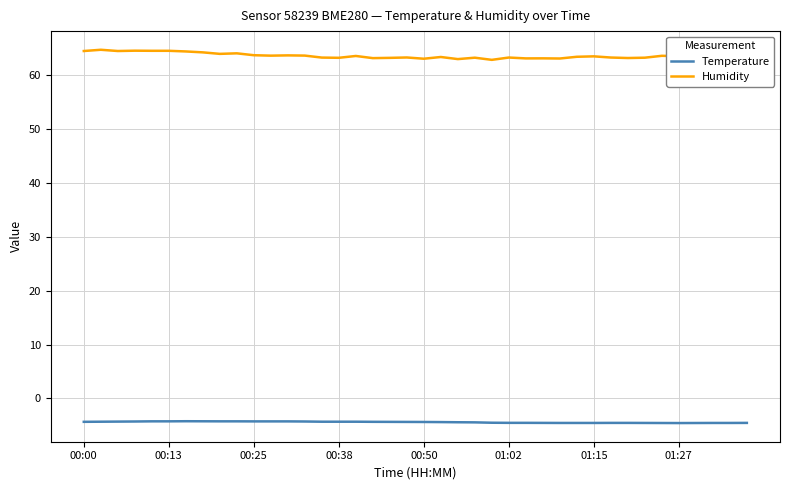

Which series has the largest range (max minus min)?

Humidity